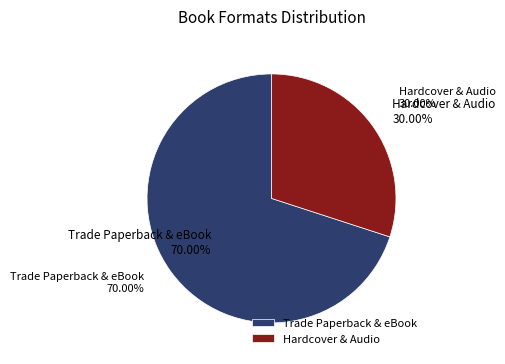

Which has a higher value, Trade Paperback or Hardcover?

Trade Paperback